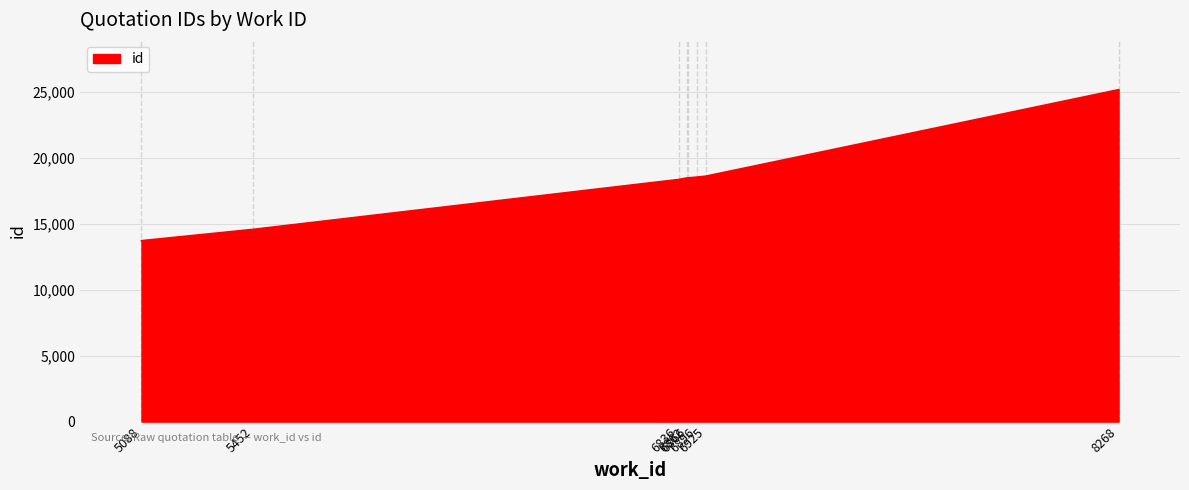

Which label corresponds to the smallest value in the chart?

5088